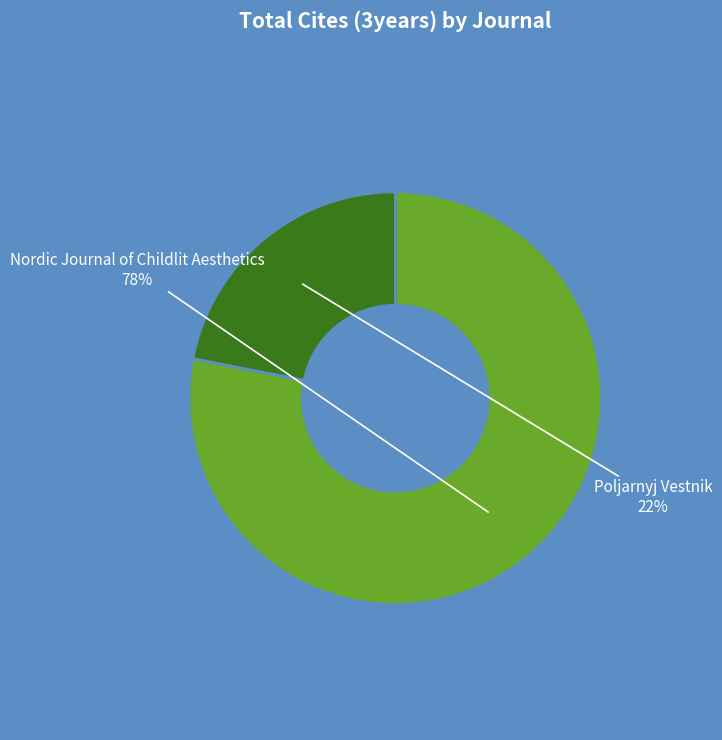

Is the sum of Poljarnyj Vestnik and Nordic Journal of Childlit Aesthetics greater than half?

Yes